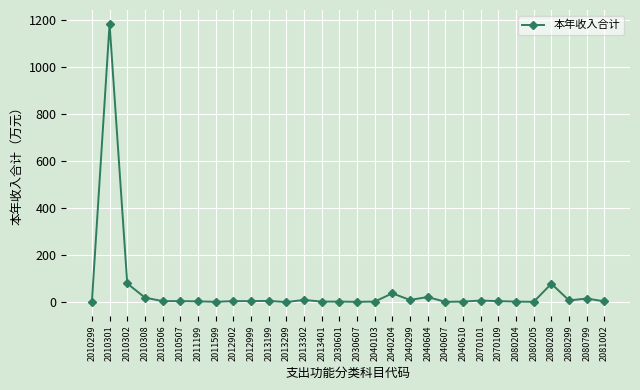

True or false: the data has more than 1 interior local peaks.

True